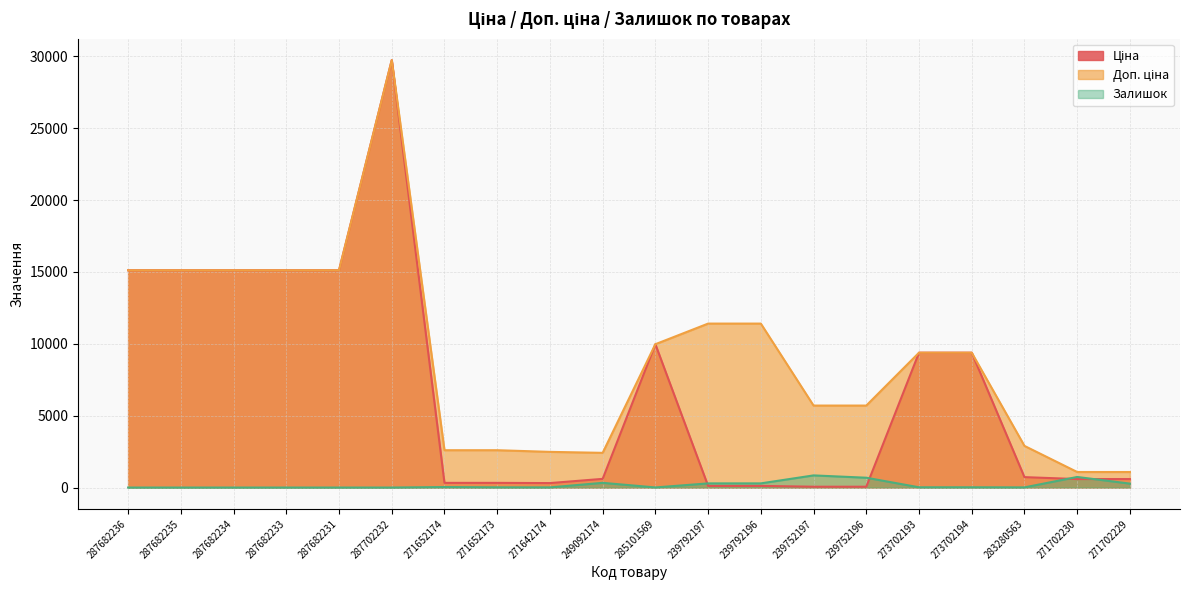

True or false: Доп. ціна has more than 0 interior local peaks.

True